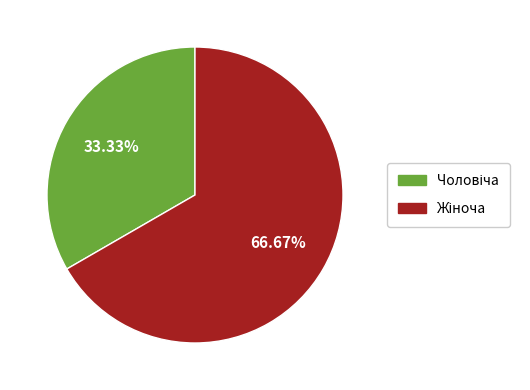

Is there any slice that represents more than half of the pie?

Yes